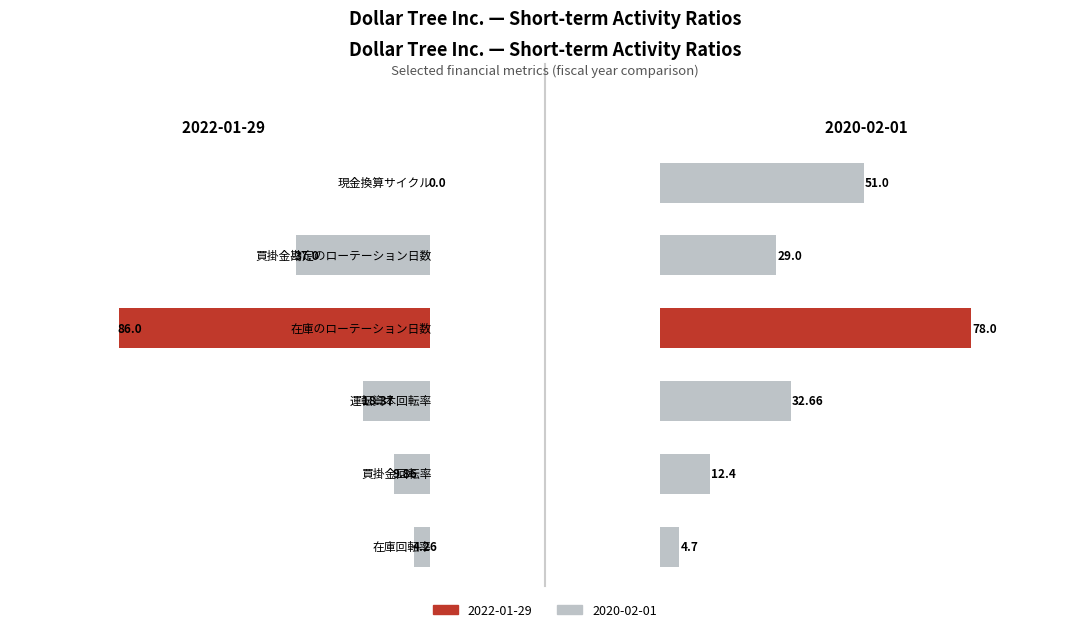

Is the value of 2020-02-01 at 買掛金回転率 greater than the value of 2022-01-29 at 買掛金回転率?

Yes